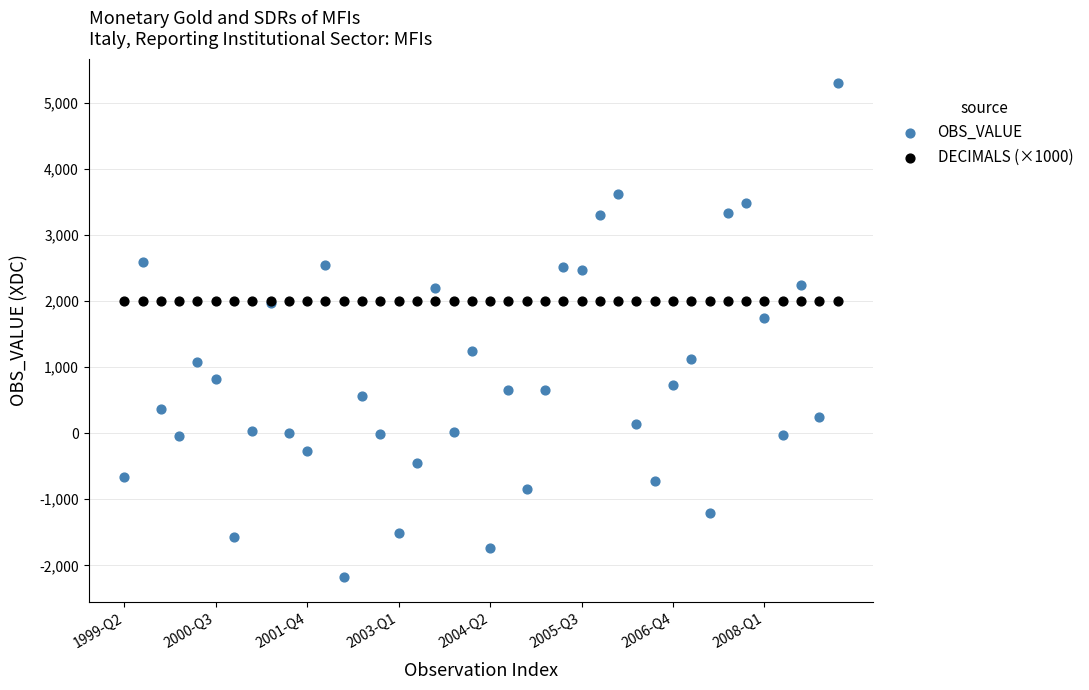

Which series contains the lowest Y value?

OBS_VALUE